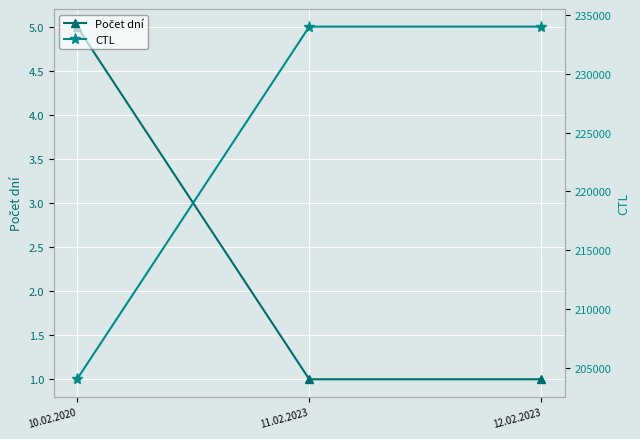

Reading left to right, what are all the values shown in this chart?

Počet dní: 5	1	1
CTL: 204028	234006	234007